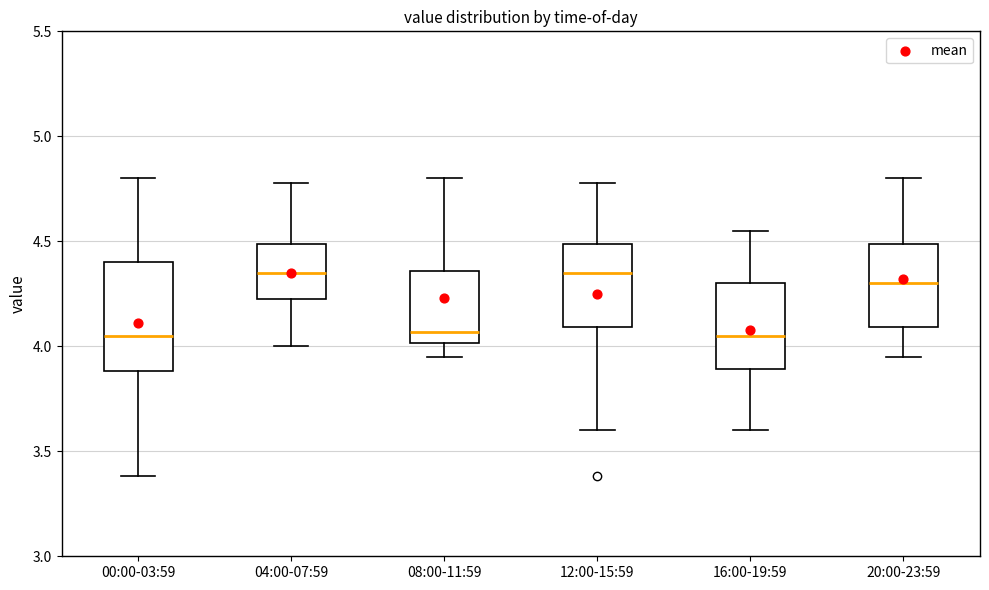

Reading left to right, read every box against the y-axis: the position of its median line, the range the box covers, and the ends of its whiskers. The values are not printed on the chart, so give them approximately, as read against the axis.

00:00-03:59: median 4.05, box 3.90 to 4.40, whiskers 3.40 to 4.80
04:00-07:59: median 4.35, box 4.25 to 4.50, whiskers 4.00 to 4.80
08:00-11:59: median 4.05, box 4.00 to 4.35, whiskers 3.95 to 4.80
12:00-15:59: median 4.35, box 4.10 to 4.50, whiskers 3.60 to 4.80
16:00-19:59: median 4.05, box 3.90 to 4.30, whiskers 3.60 to 4.55
20:00-23:59: median 4.30, box 4.10 to 4.50, whiskers 3.95 to 4.80